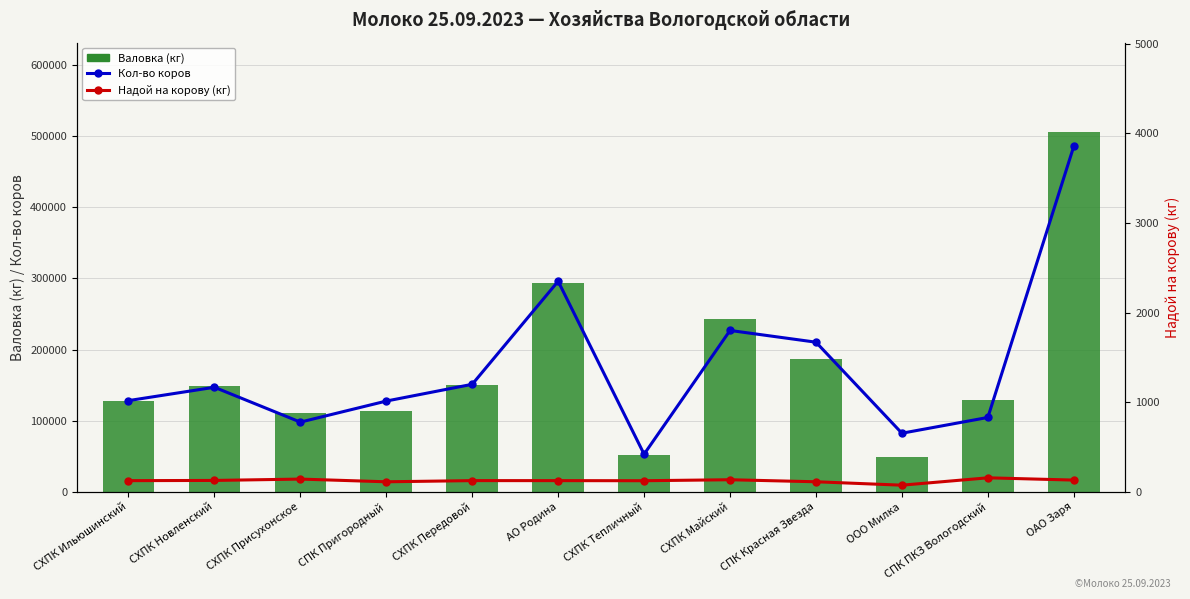

What is the greatest value displayed?

505195.0